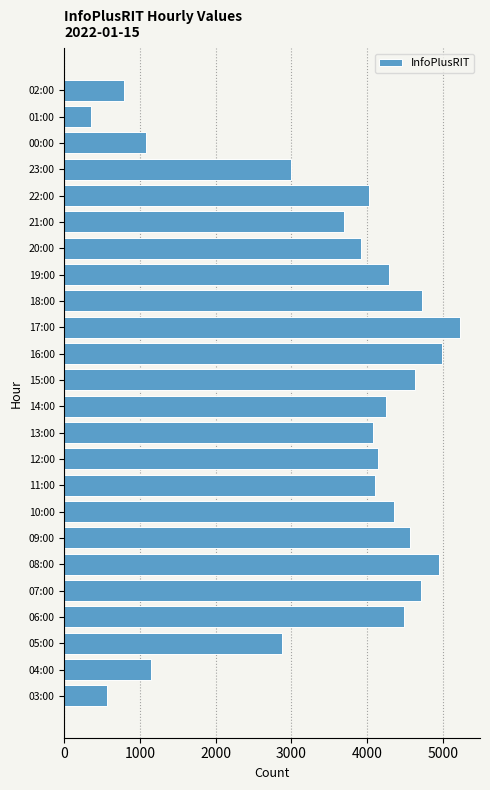

How many data points are less than 4145?

12